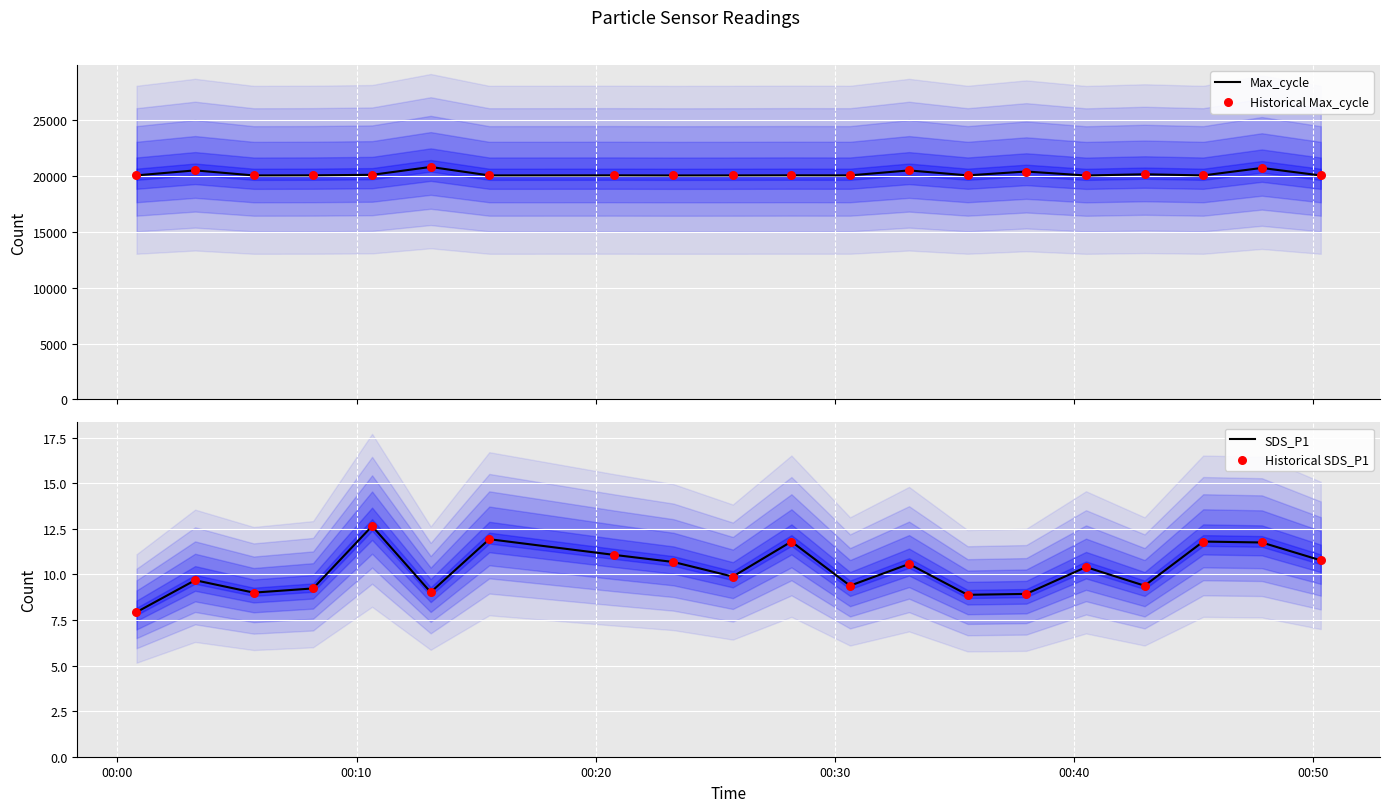

What are all the series names shown in the legend?

Max_cycle, Historical Max_cycle, SDS_P1, Historical SDS_P1